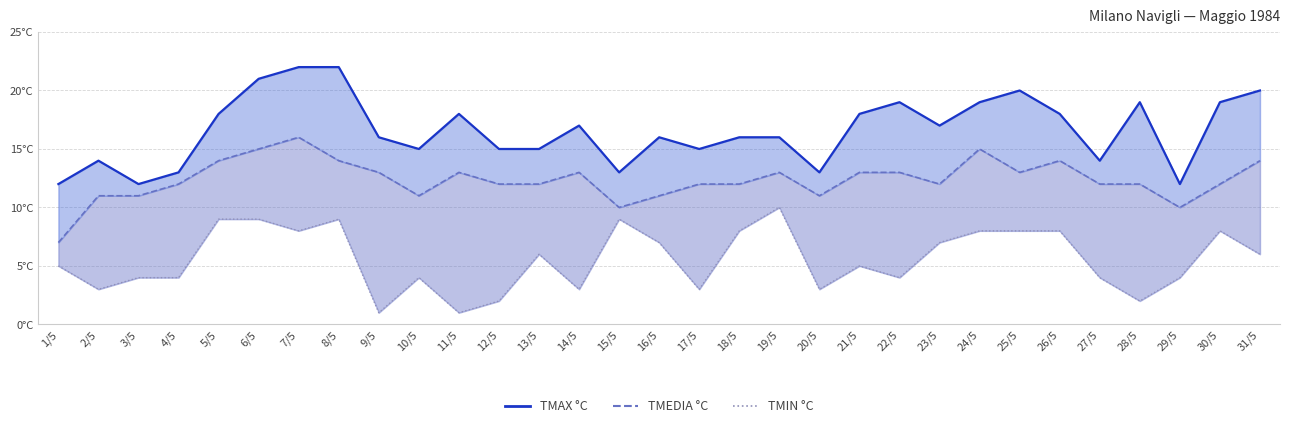

How many interior local peaks does the TMIN °C _line series have?

7